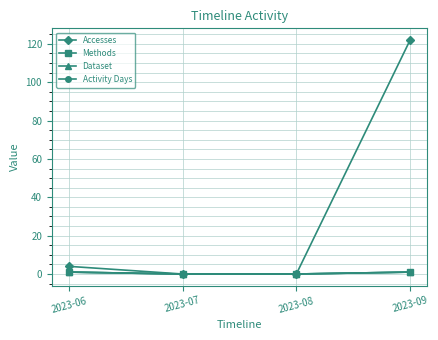

Reading left to right, transcribe all the data shown in this chart.

Accesses: 4	0	0	122
Methods: 1	0	0	1
Dataset: 1	0	0	1
Activity Days: 1	0	0	1